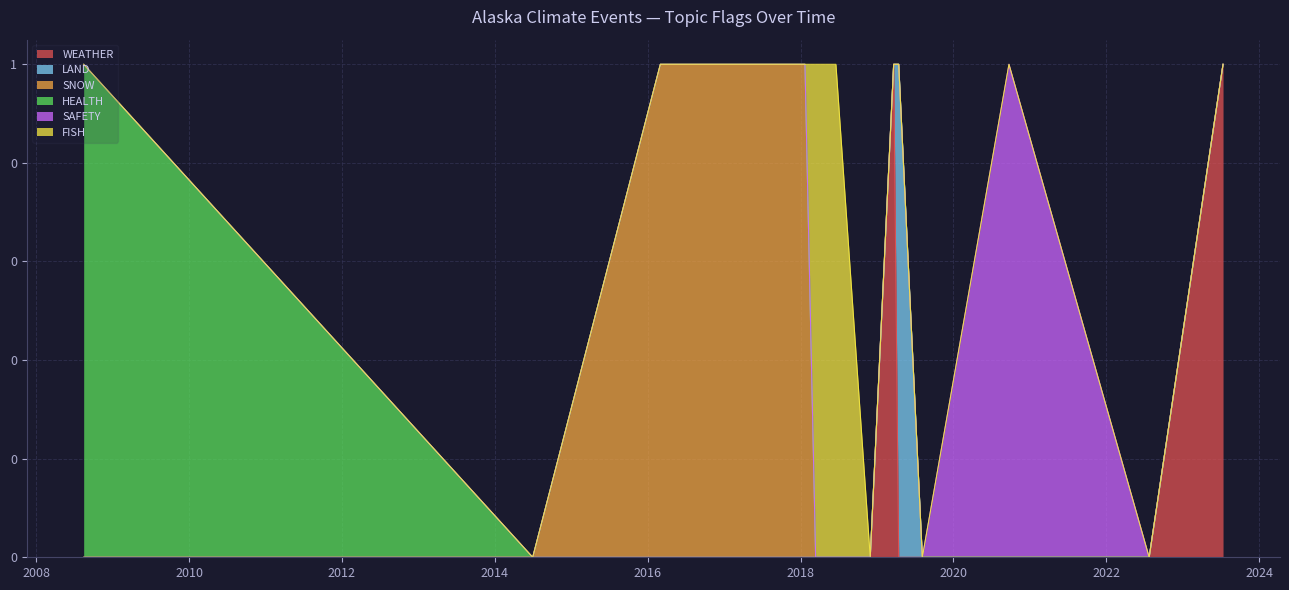

Which series changed the most between 2014-07-01 and 2018-11-30?

WEATHER